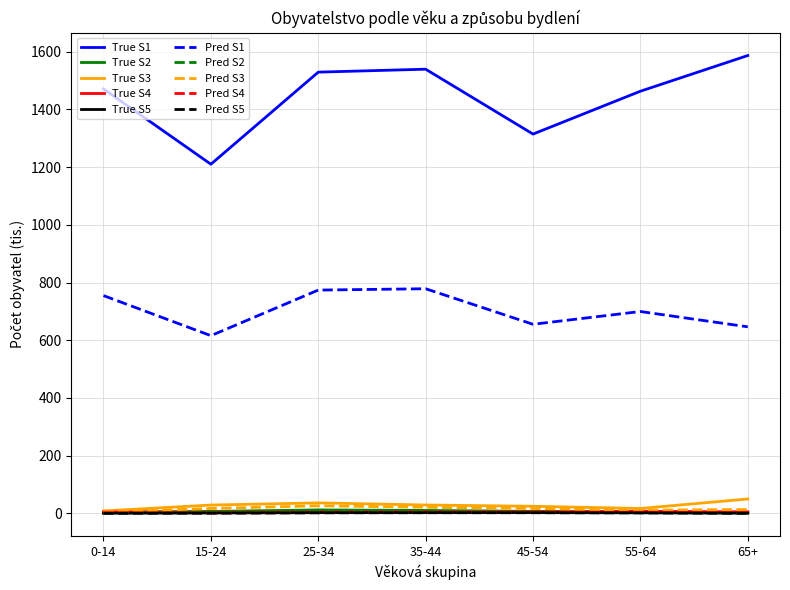

What is the smallest value displayed?

0.2